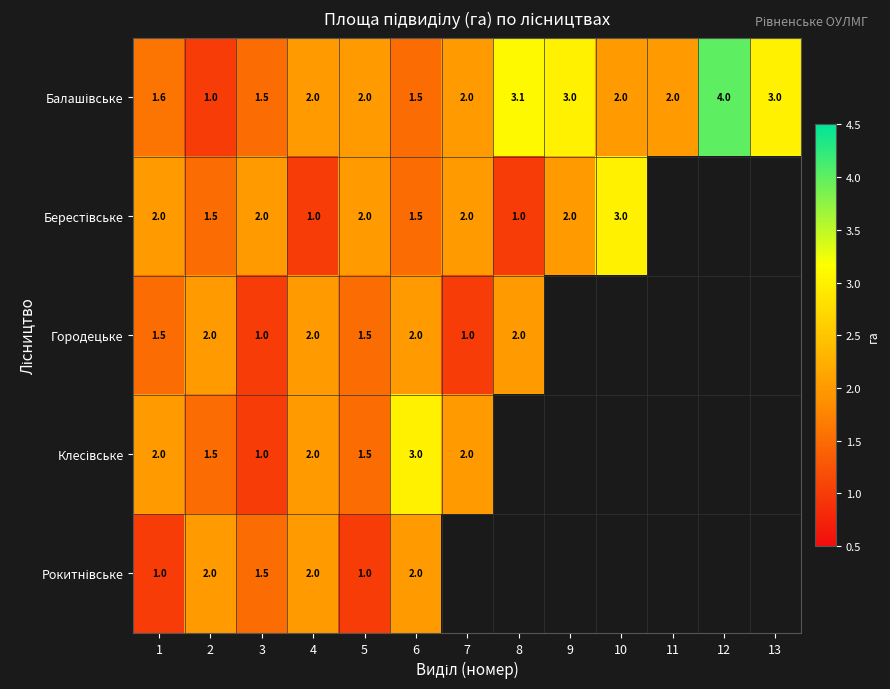

The Городецьке series shows 3.4 at 2. True or false?

False